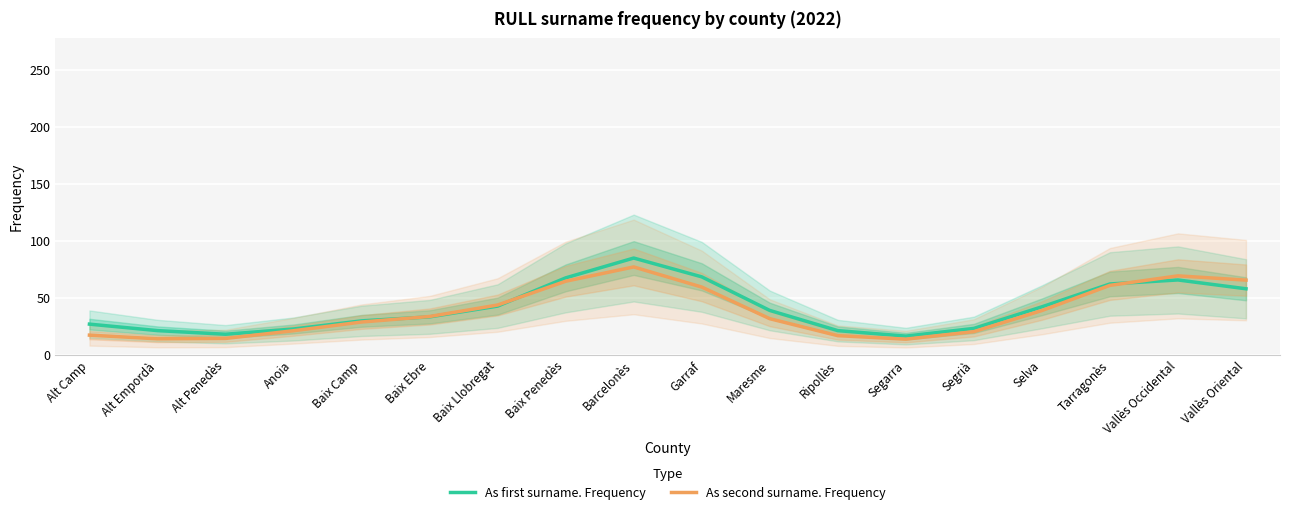

Which series ends up on top after the final intersection of As second surname. Frequency and As first surname. Frequency?

As second surname. Frequency